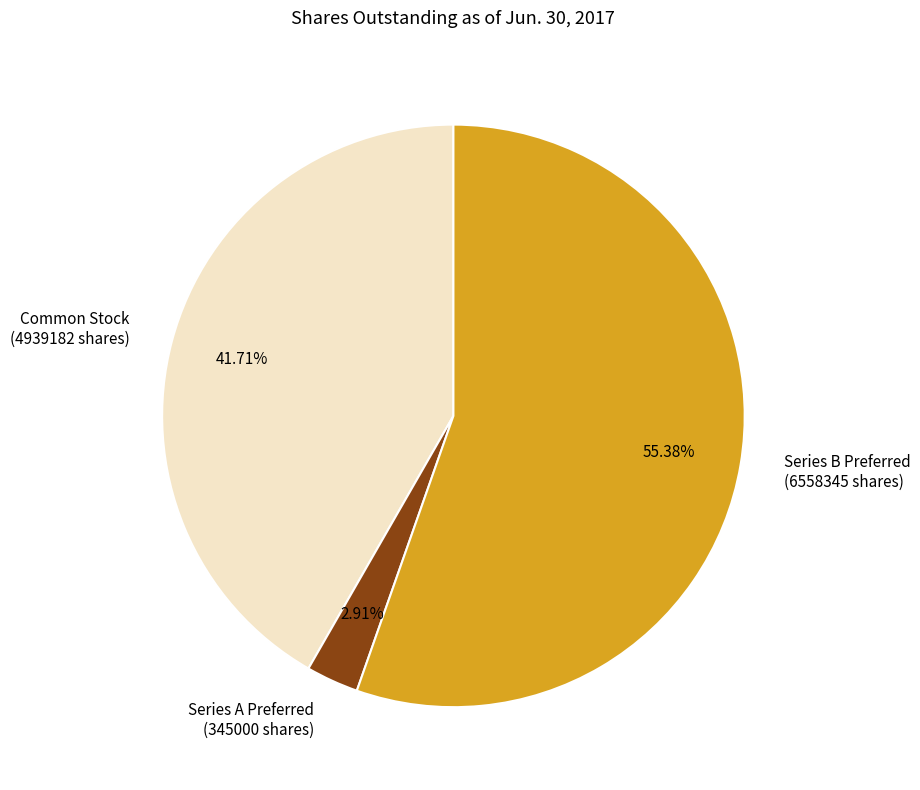

Does any single category account for the majority?

Yes